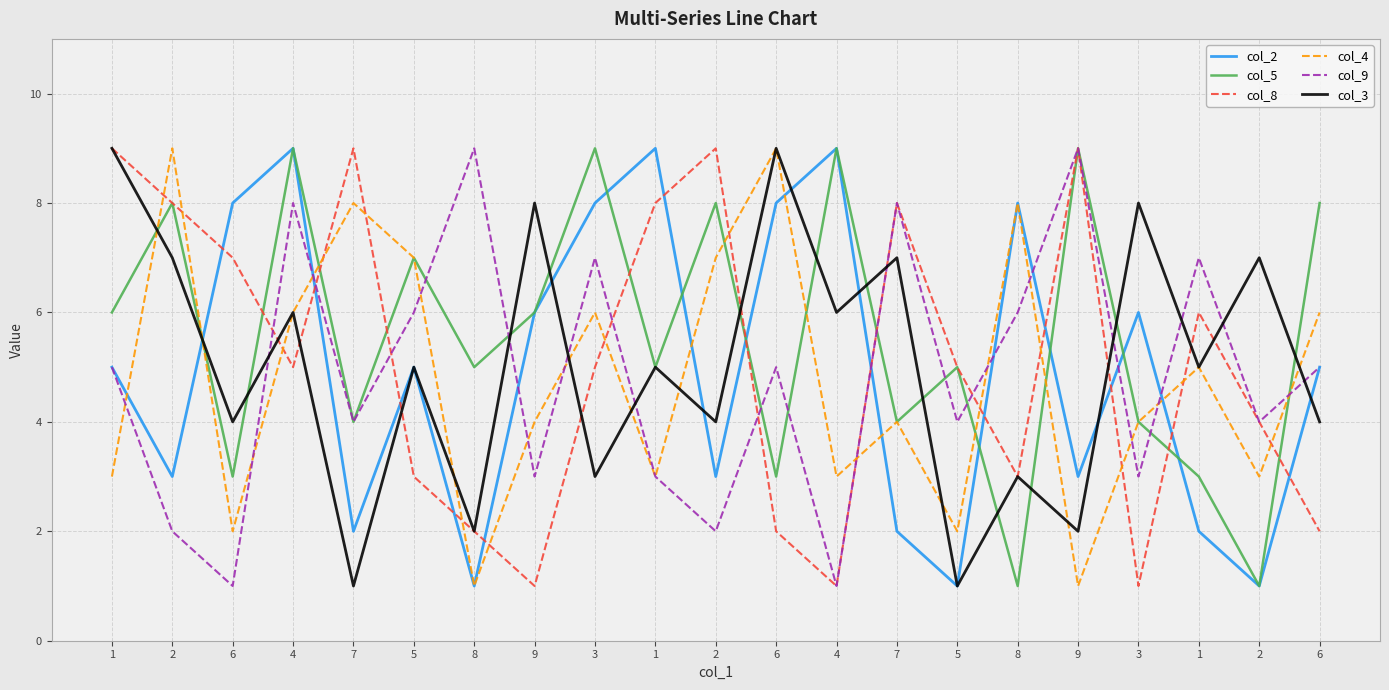

How many times do col_4 and col_3 cross each other?

9